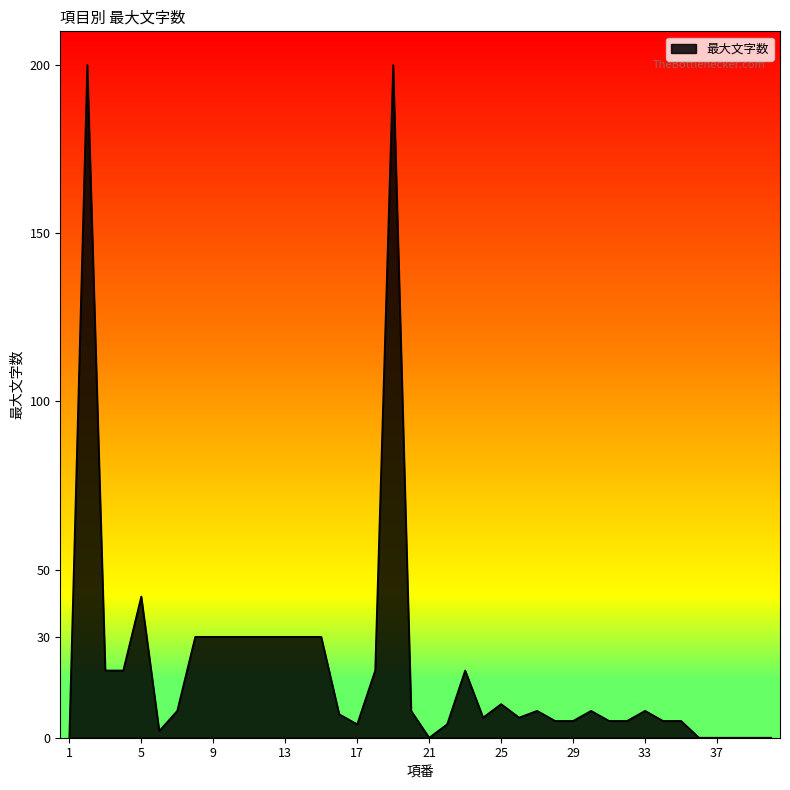

What is the difference between the maximum and minimum values?

200